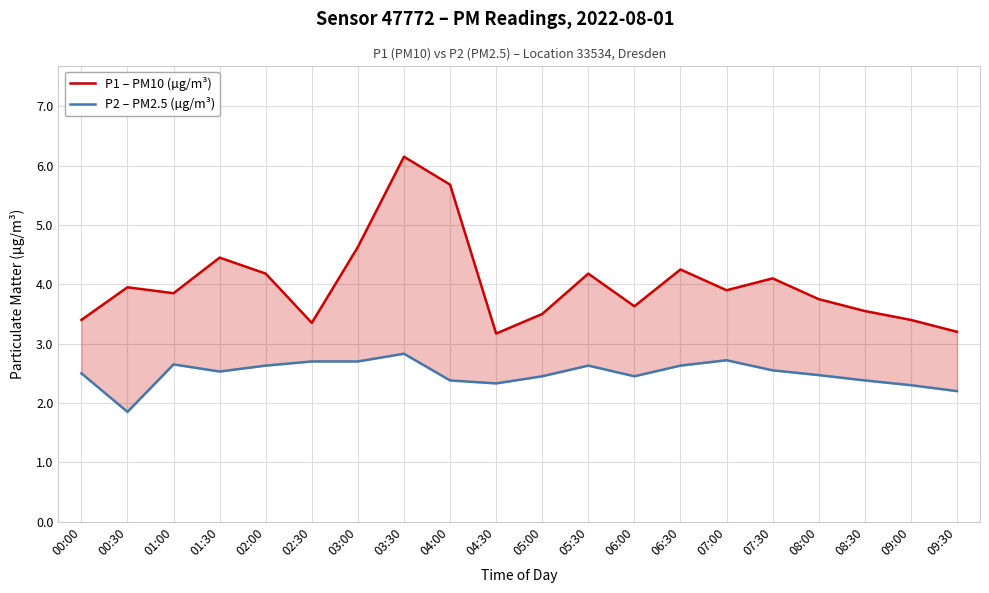

What is the label of the 7th point from the right?

06:30